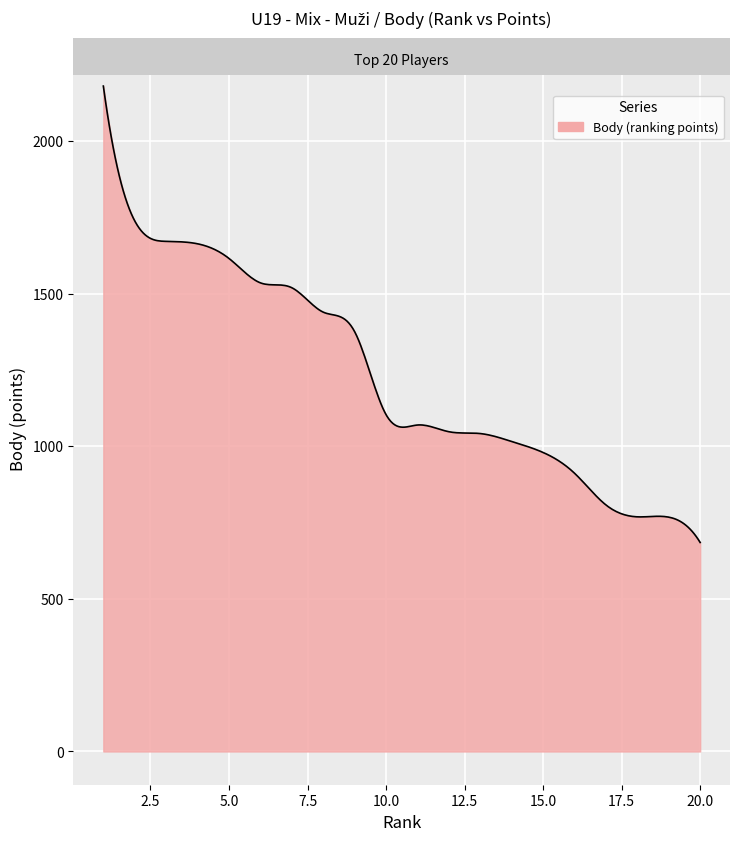

How many series are shown in this chart?

1